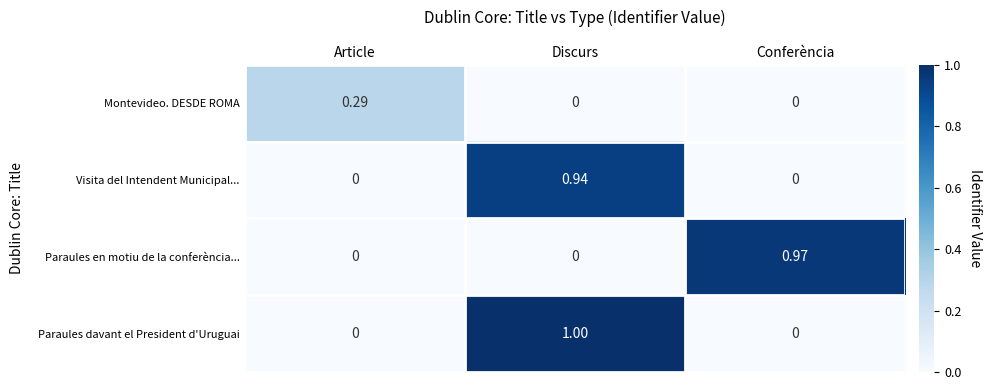

At which category does the chart reach its peak across all series?

Discurs